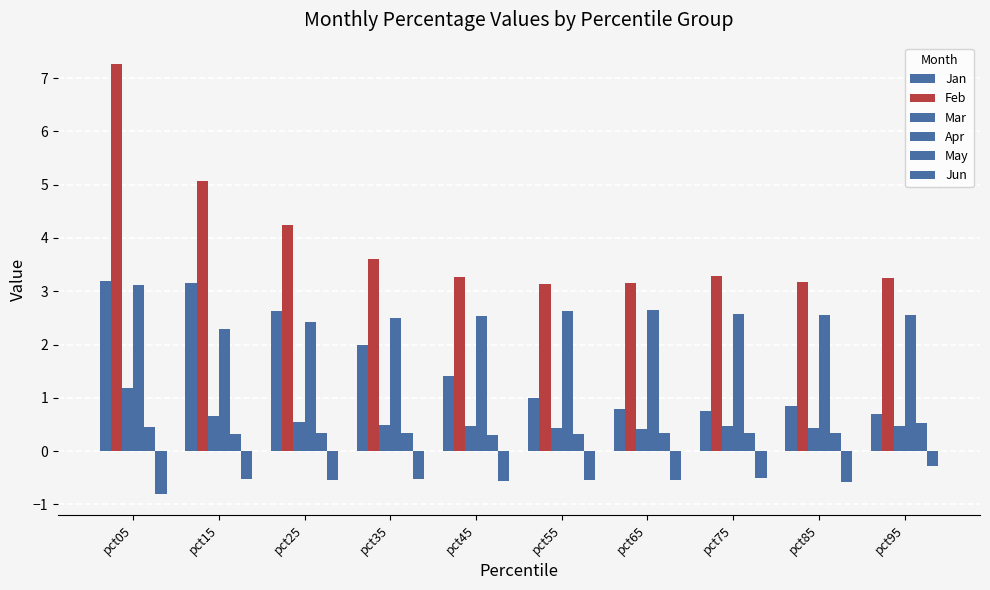

Reading left to right, extract all data points from this chart.

Jan: 3.2	3.1	2.6	2.0	1.4	1.0	0.8	0.8	0.9	0.7
Feb: 7.3	5.1	4.3	3.6	3.3	3.1	3.2	3.3	3.2	3.2
Mar: 1.2	0.7	0.5	0.5	0.5	0.4	0.4	0.5	0.4	0.5
Apr: 3.1	2.3	2.4	2.5	2.5	2.6	2.6	2.6	2.5	2.6
May: 0.5	0.3	0.3	0.3	0.3	0.3	0.3	0.3	0.3	0.5
Jun: -0.8	-0.5	-0.5	-0.5	-0.6	-0.5	-0.5	-0.5	-0.6	-0.3